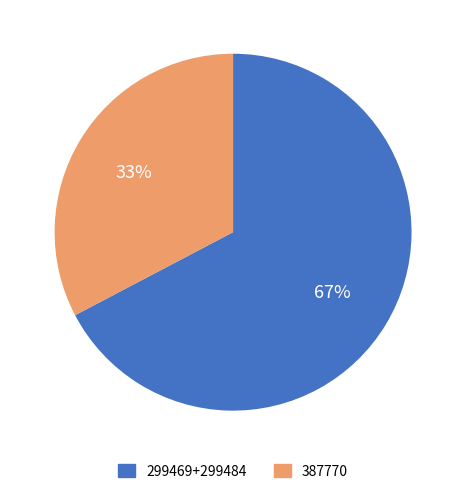

To the nearest percent, what is the average slice percentage?

50%